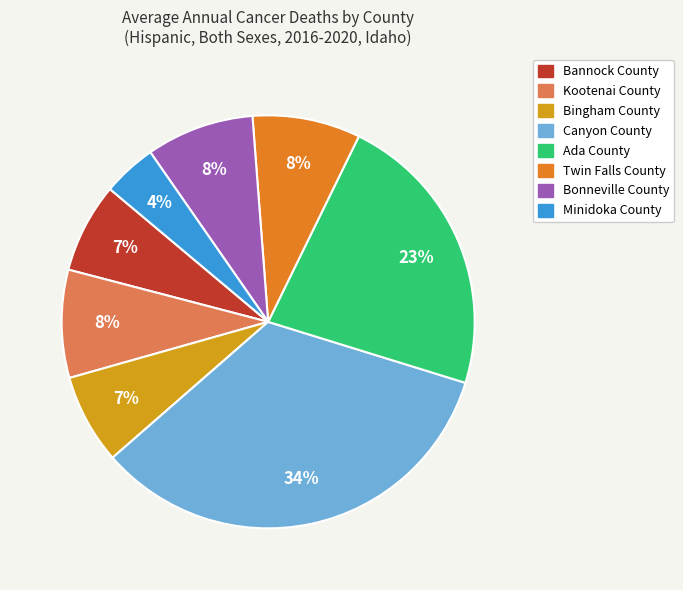

What is the largest slice in the pie chart?

Canyon County